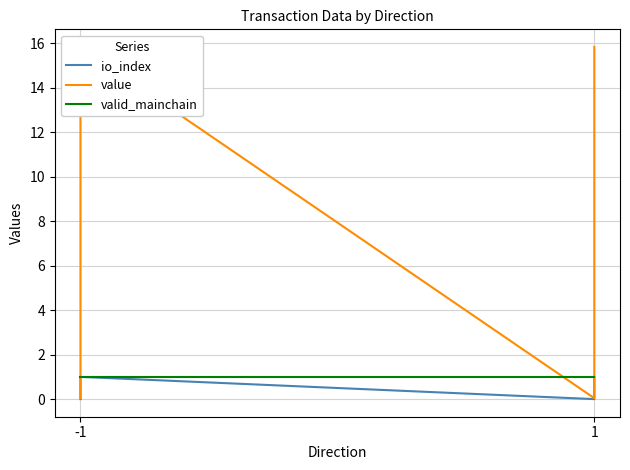

How many data points does each series have?

4